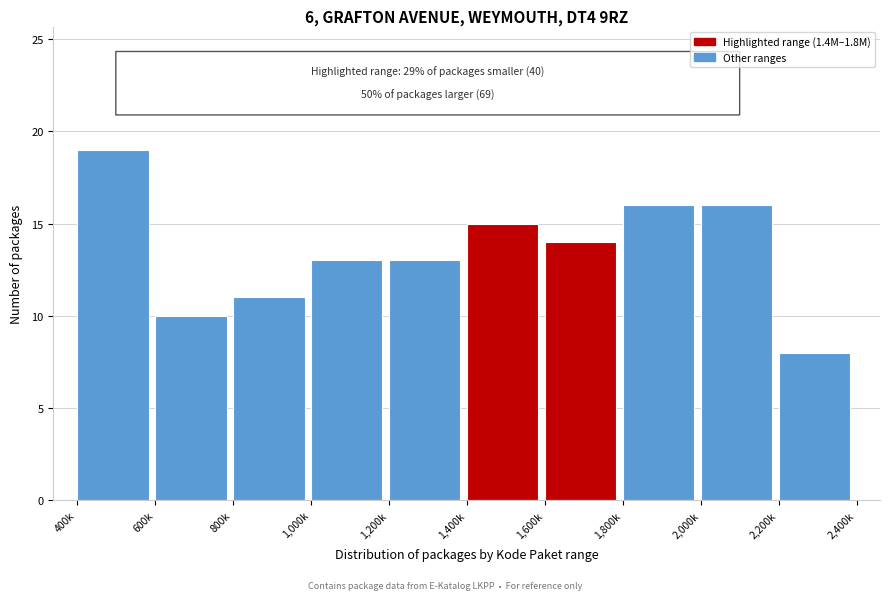

Reading left to right, what are all the values shown in this chart?

400k=19	600k=10	800k=11	1,000k=13	1,200k=13	1,400k=15	1,600k=14	1,800k=16	2,000k=16	2,200k=8